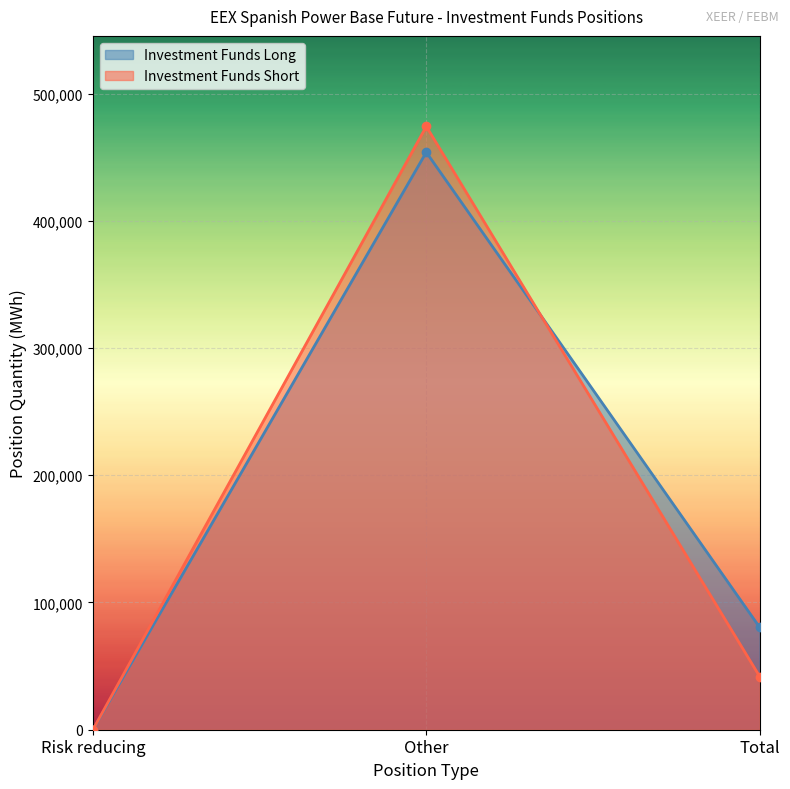

How many values in Investment Funds Short are above zero?

2